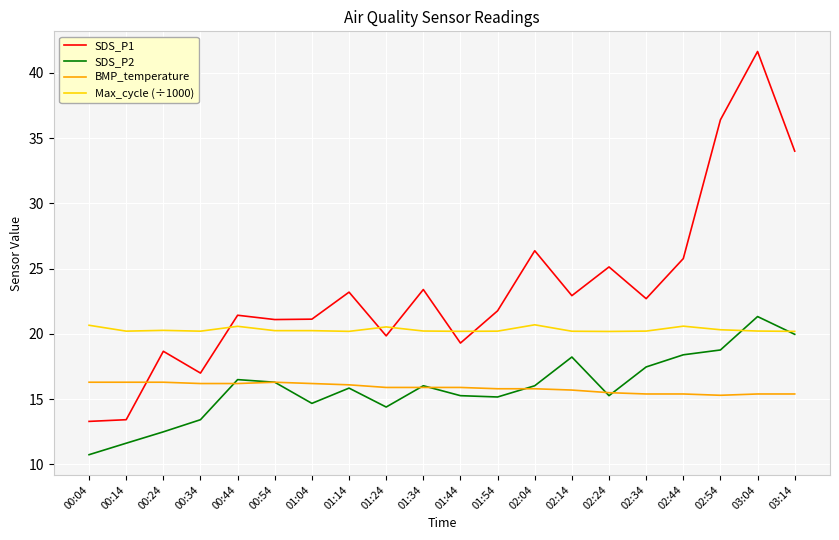

Which label corresponds to the largest value in the chart?

03:04